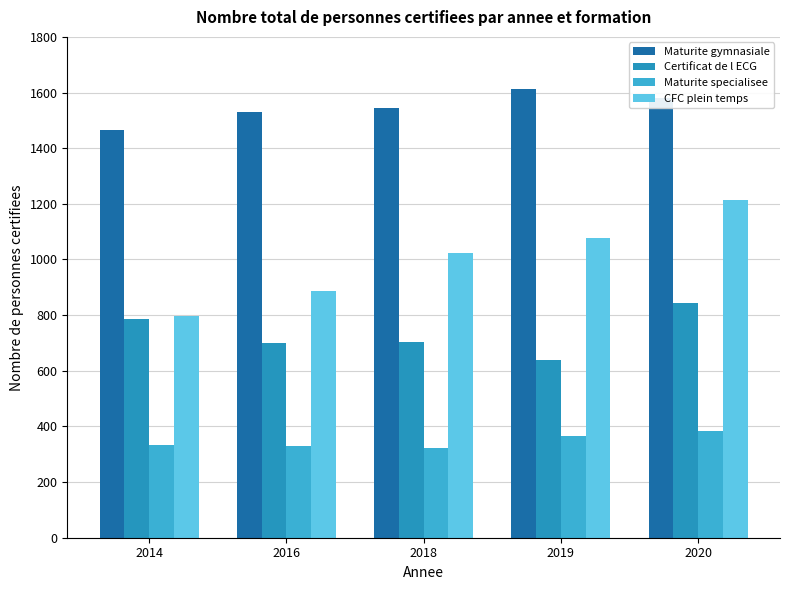

At 2016, list the series in order from largest to smallest.

Maturite gymnasiale, CFC plein temps, Certificat de l ECG, Maturite specialisee